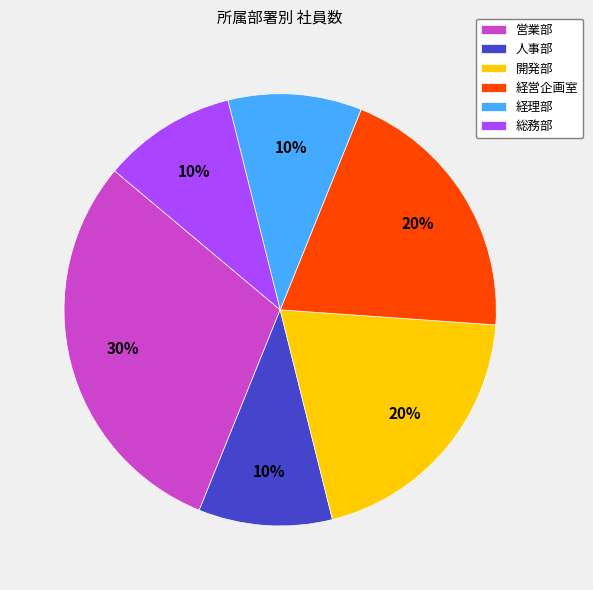

To the nearest percent, what is the combined percentage of 経理部 and 総務部?

20%